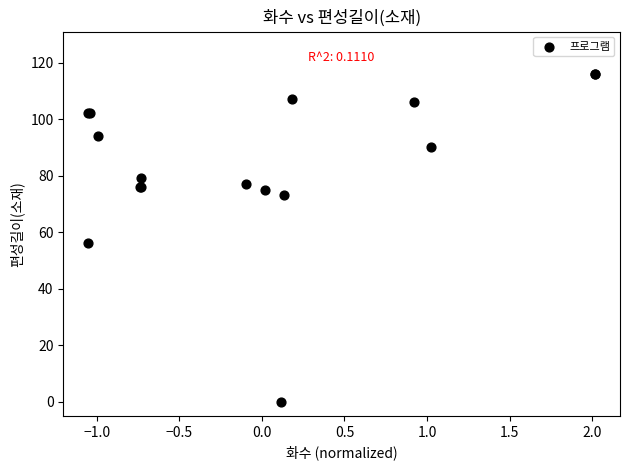

What Y value in the scatter plot is closest to 58?

56